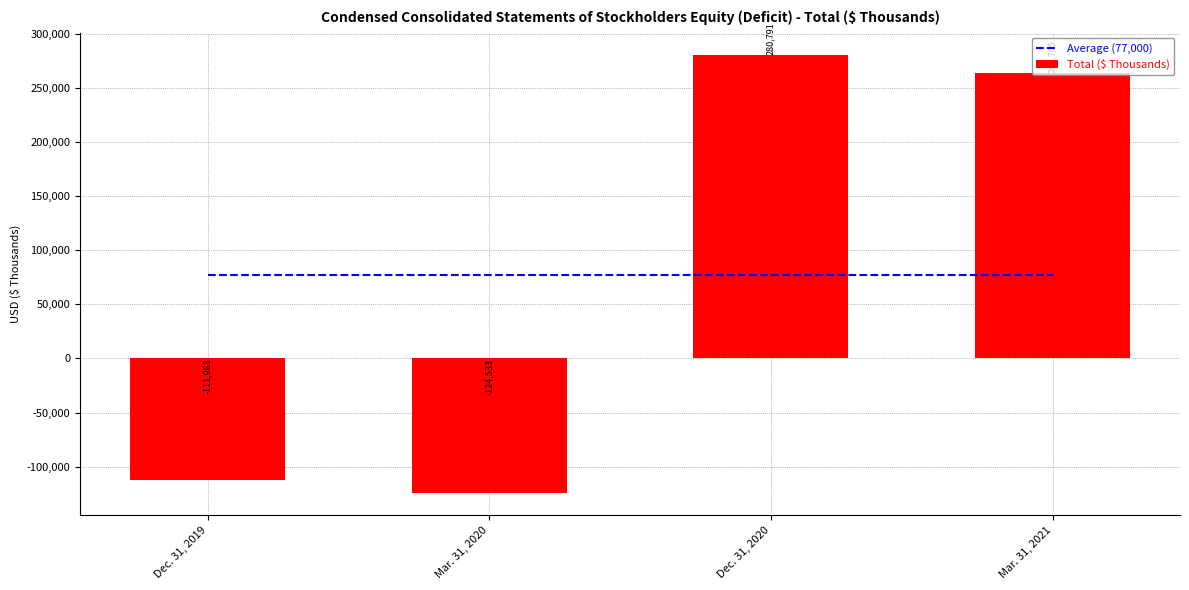

Reading left to right, extract all data points from this chart.

Average (77,000): 77000	77000	77000	77000
Total ($ Thousands): -111963	-124533	280791	263705